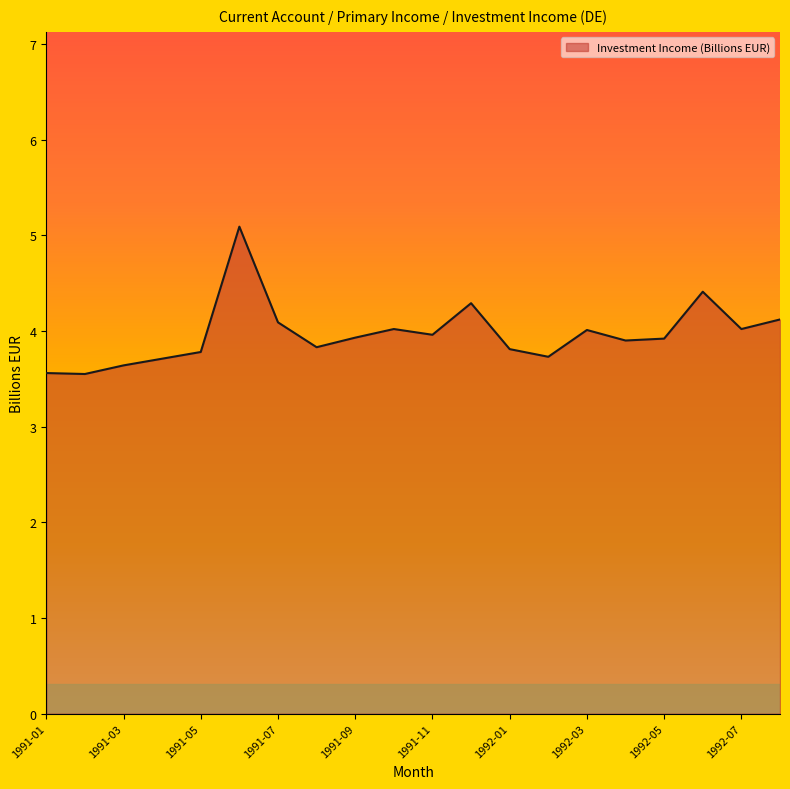

What is the difference between the maximum and minimum values?

1.5